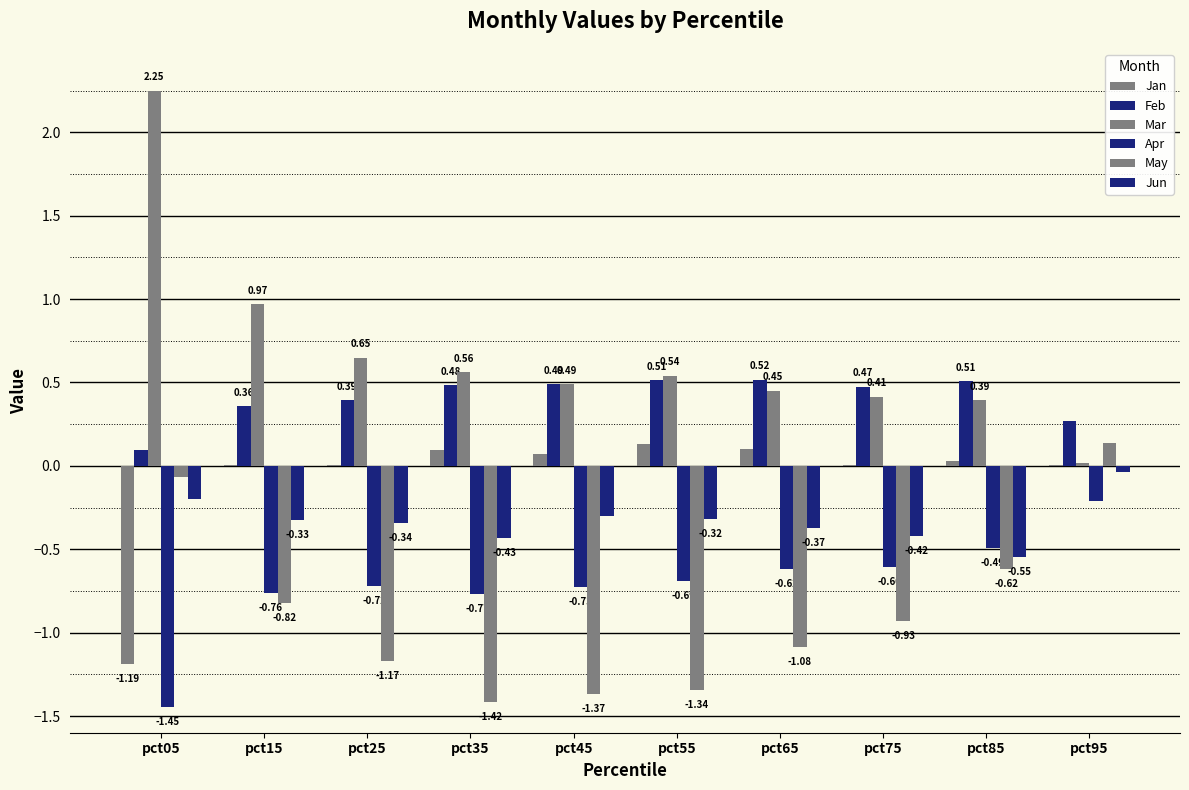

Reading left to right, list all the values displayed in this chart.

Jan: pct05=-1.2	pct15=0.0	pct25=0.0	pct35=0.1	pct45=0.1	pct55=0.1	pct65=0.1	pct75=0.0	pct85=0.0	pct95=0.0
Feb: pct05=0.1	pct15=0.4	pct25=0.4	pct35=0.5	pct45=0.5	pct55=0.5	pct65=0.5	pct75=0.5	pct85=0.5	pct95=0.3
Mar: pct05=2.2	pct15=1.0	pct25=0.6	pct35=0.6	pct45=0.5	pct55=0.5	pct65=0.5	pct75=0.4	pct85=0.4	pct95=0.0
Apr: pct05=-1.4	pct15=-0.8	pct25=-0.7	pct35=-0.8	pct45=-0.7	pct55=-0.7	pct65=-0.6	pct75=-0.6	pct85=-0.5	pct95=-0.2
May: pct05=-0.1	pct15=-0.8	pct25=-1.2	pct35=-1.4	pct45=-1.4	pct55=-1.3	pct65=-1.1	pct75=-0.9	pct85=-0.6	pct95=0.1
Jun: pct05=-0.2	pct15=-0.3	pct25=-0.3	pct35=-0.4	pct45=-0.3	pct55=-0.3	pct65=-0.4	pct75=-0.4	pct85=-0.5	pct95=-0.0